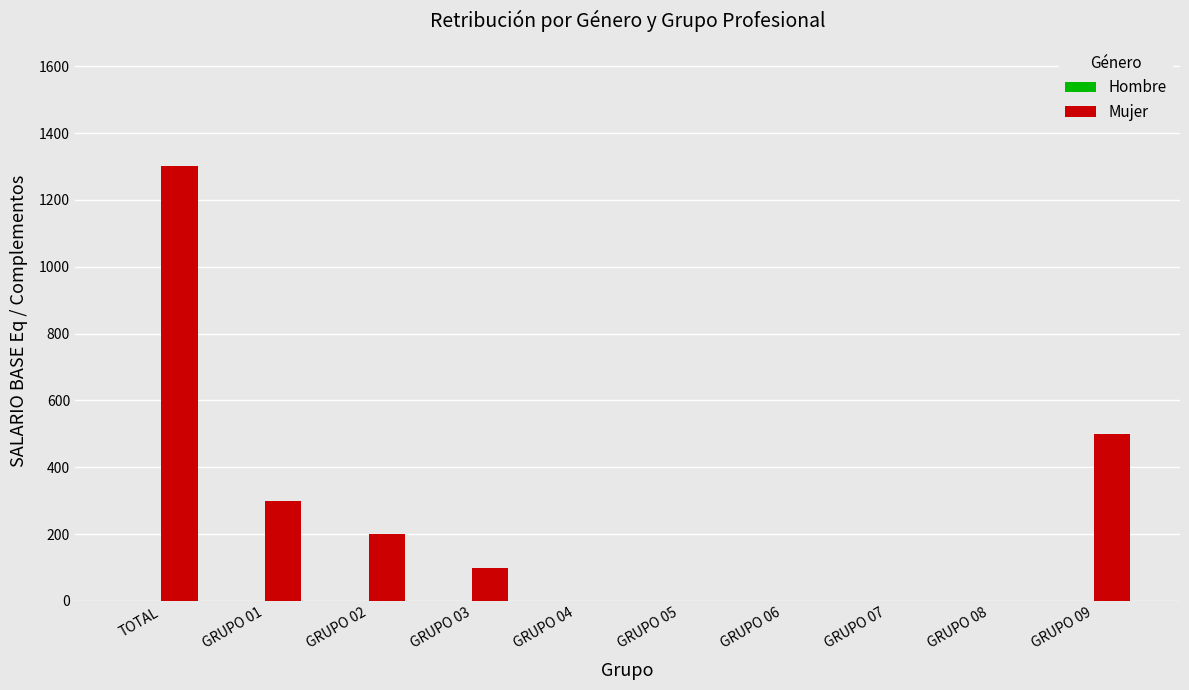

What is the maximum value shown in the chart?

1300